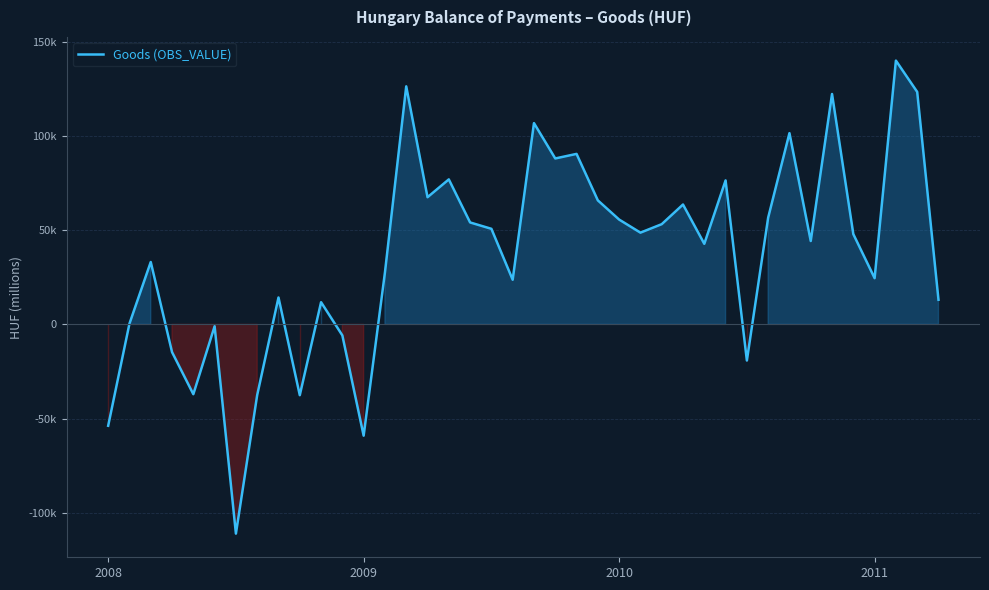

At which category does the chart reach its minimum across all series?

6